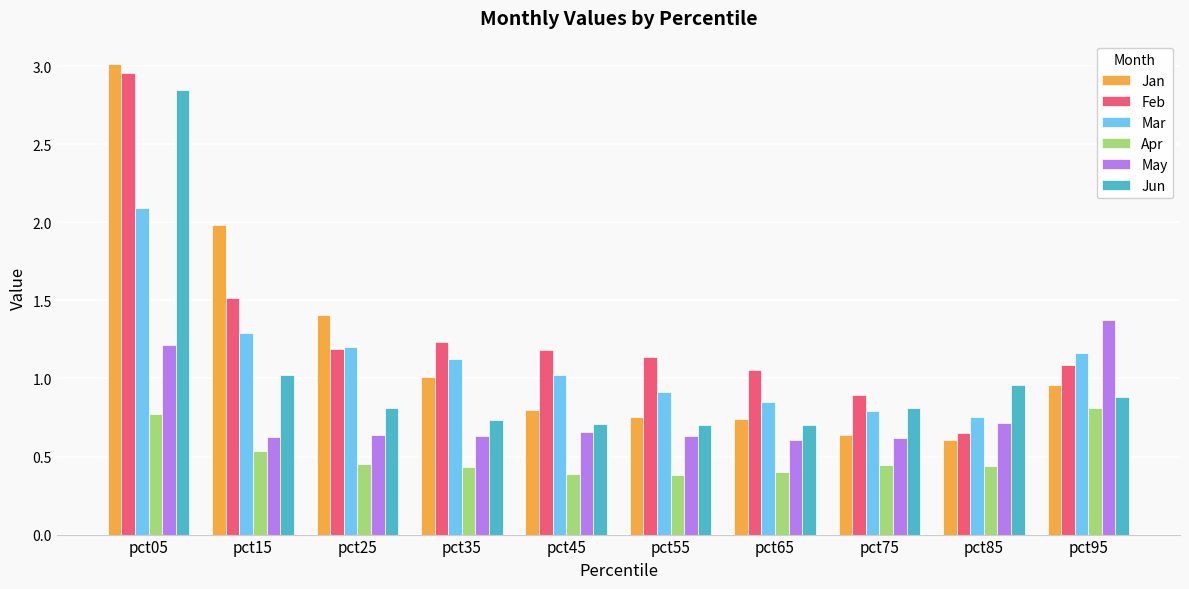

List the series in order of their peak value, lowest first.

Apr, May, Mar, Jun, Feb, Jan